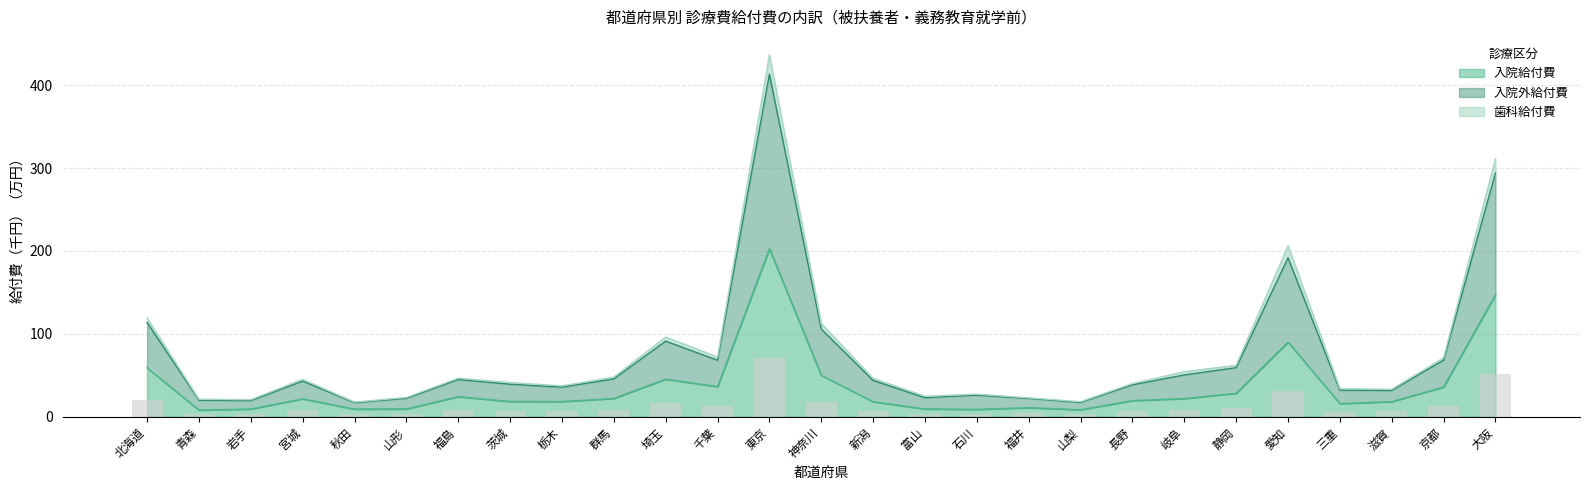

What is the label of the 27th bar from the right?

北海道